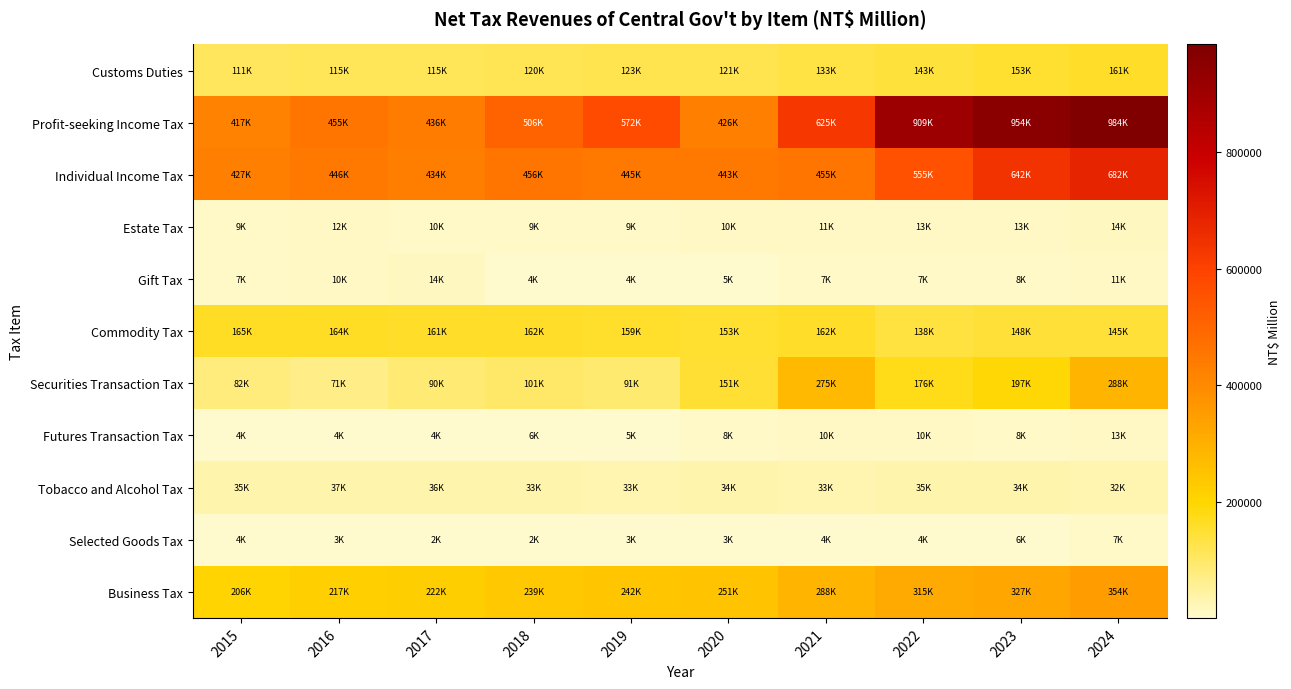

How many categories are shown in the chart?

10